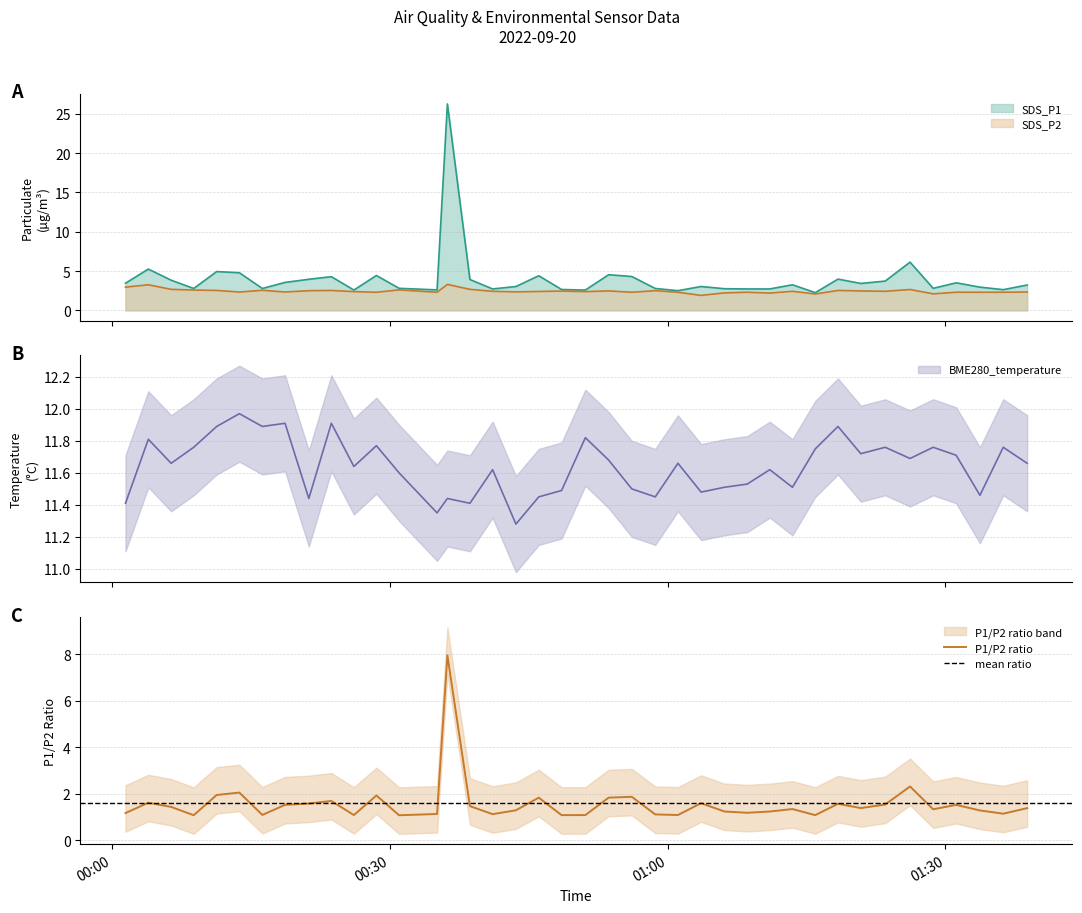

What is the minimum value for SDS_P2?

1.9